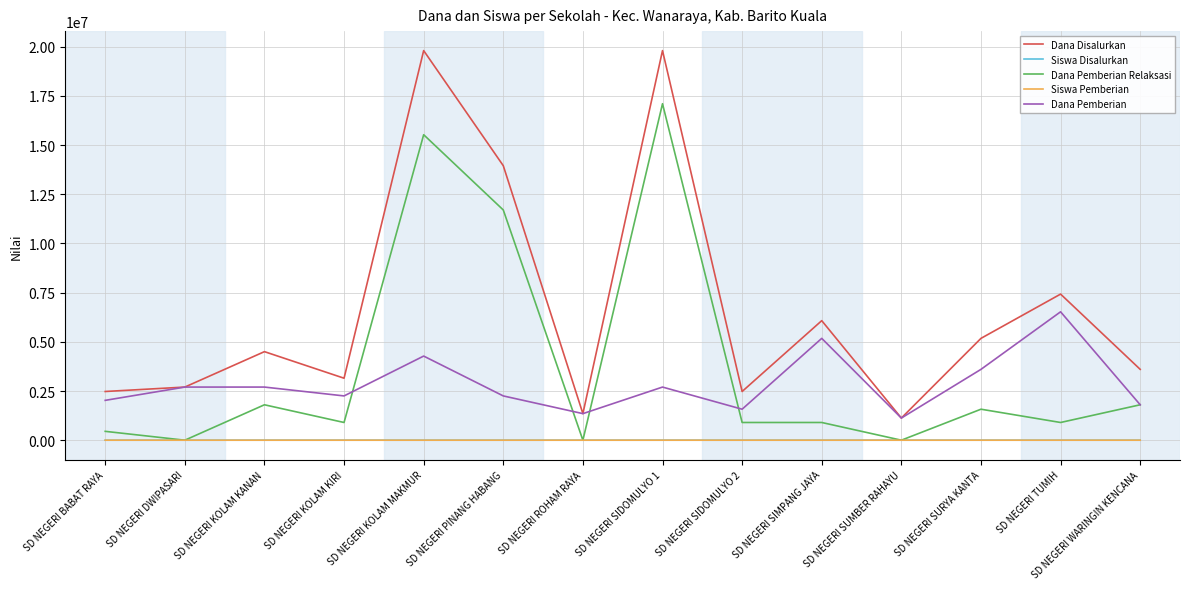

What is the greatest value displayed?

19800000